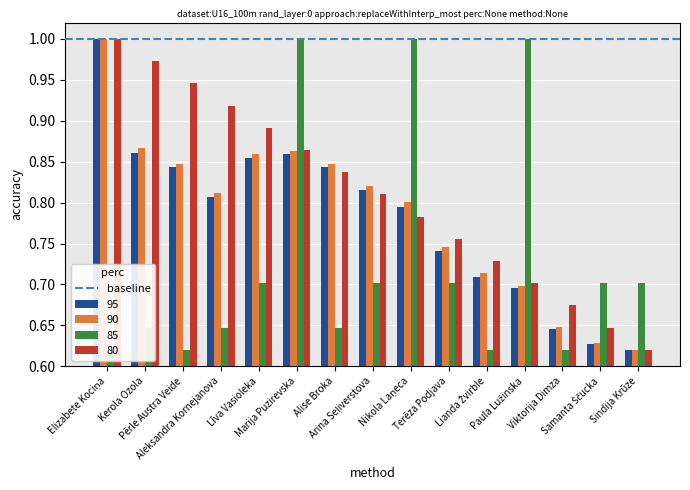

What is the difference between the second highest and second lowest values in the WA series?

0.2